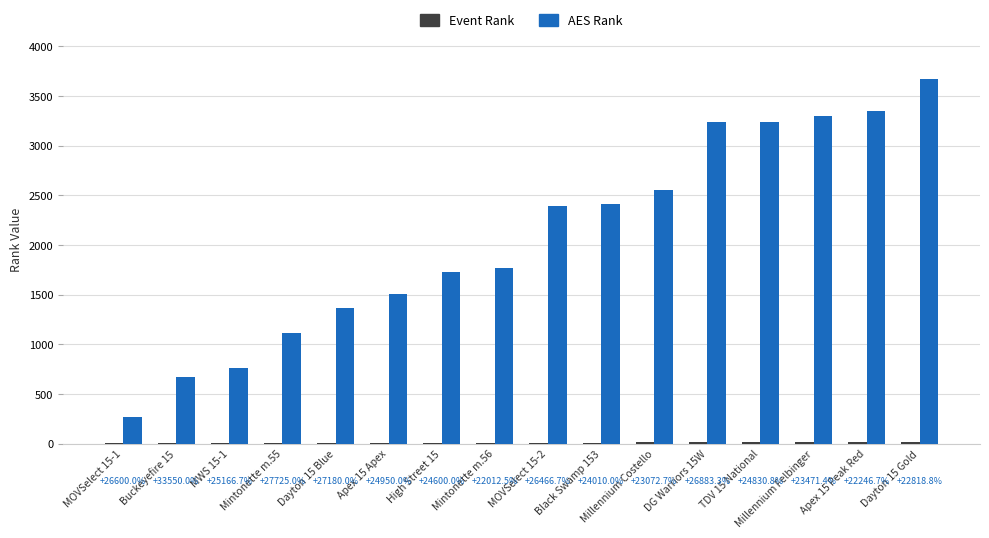

Does the chart contain stacked bars?

No